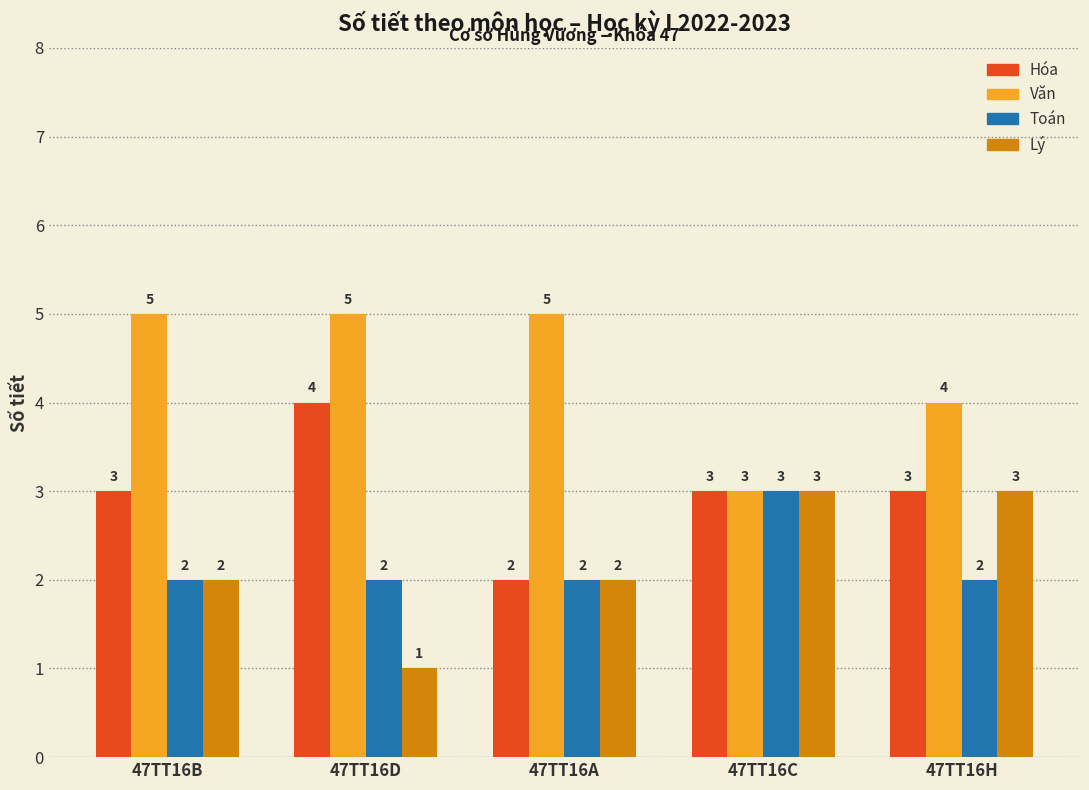

At how many categories does at least one series exceed 2?

5